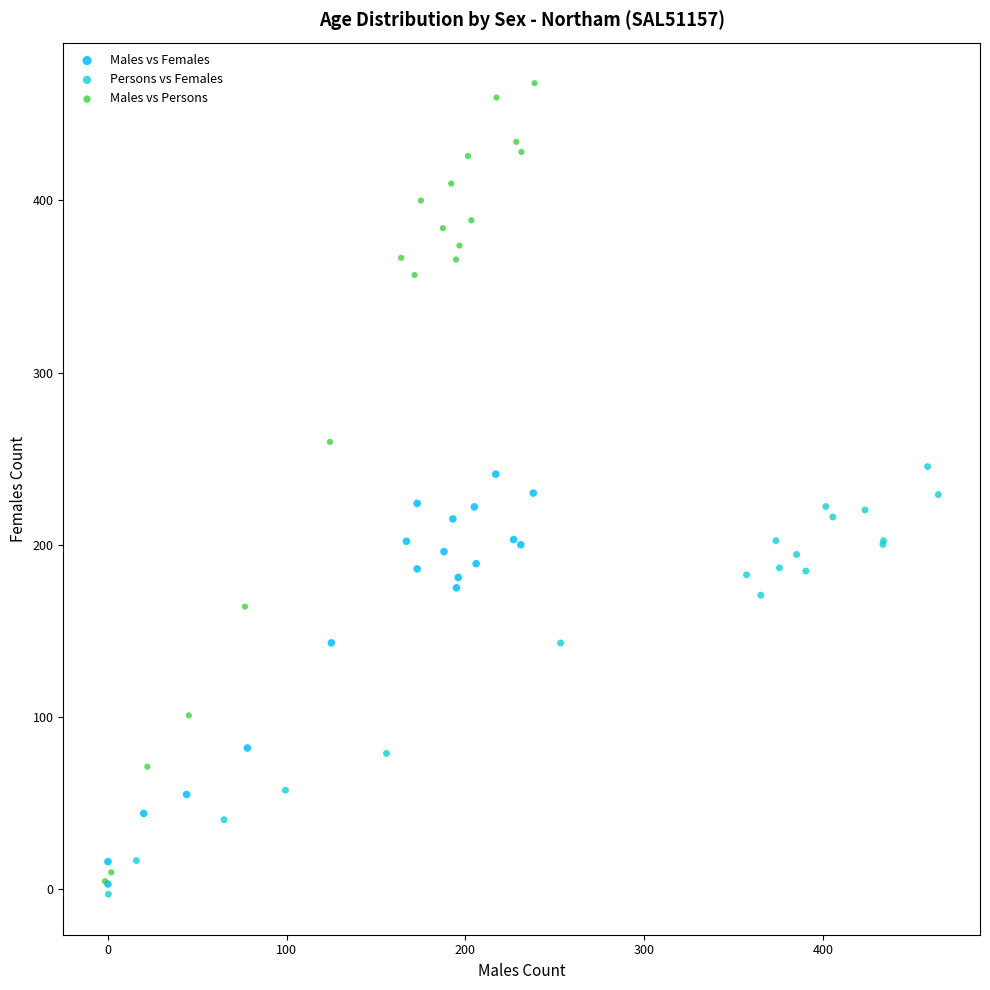

Which series has the widest spread of Y values?

Males vs Persons